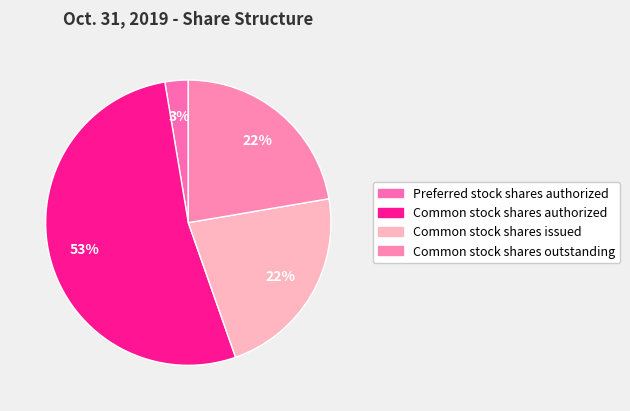

How much of the chart is everything except Preferred stock shares authorized?

97.4%